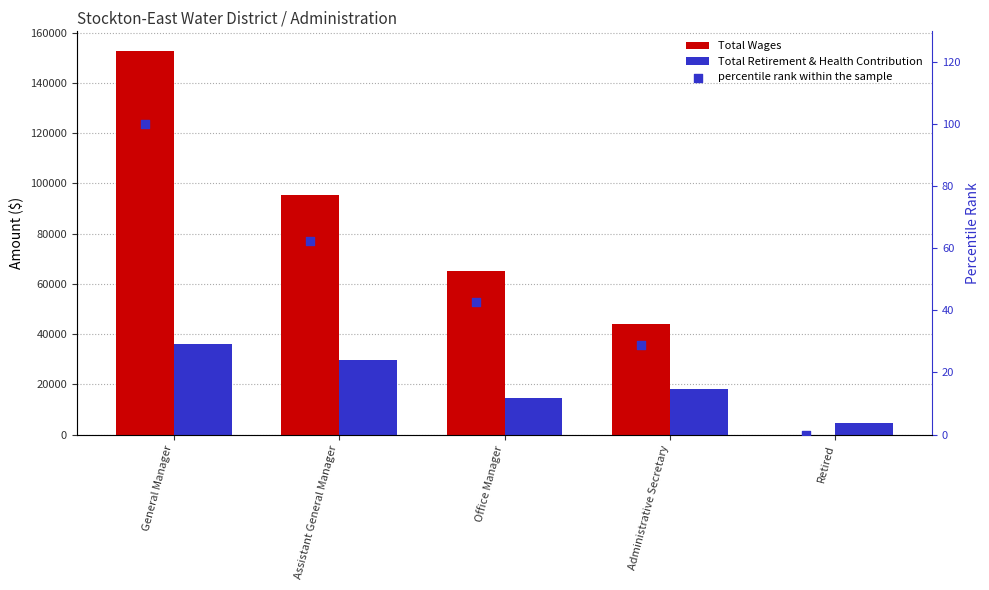

At which category is the sum across all series the highest?

General Manager